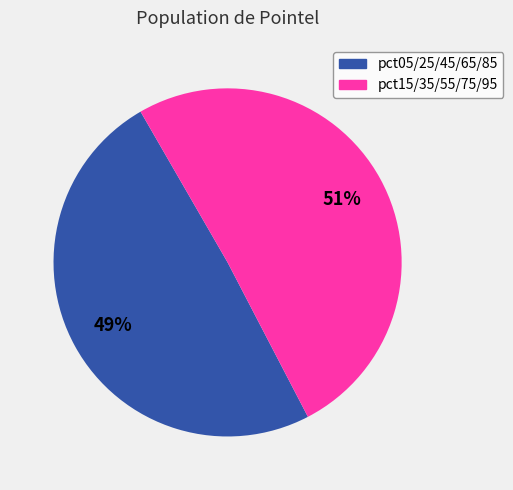

To the nearest percent, what is the average slice percentage?

50%